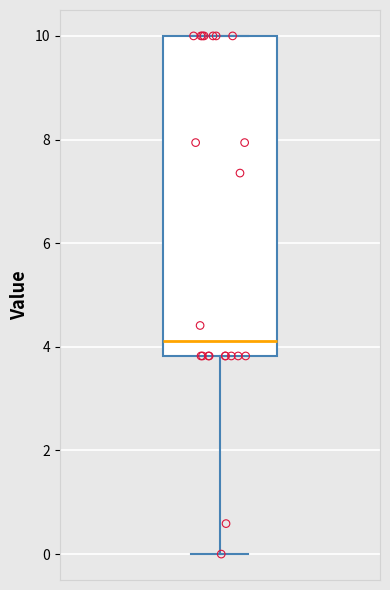

Where is the upper edge of the box on the y-axis? The values are not printed on the chart, so give them approximately, as read against the axis.

10.0